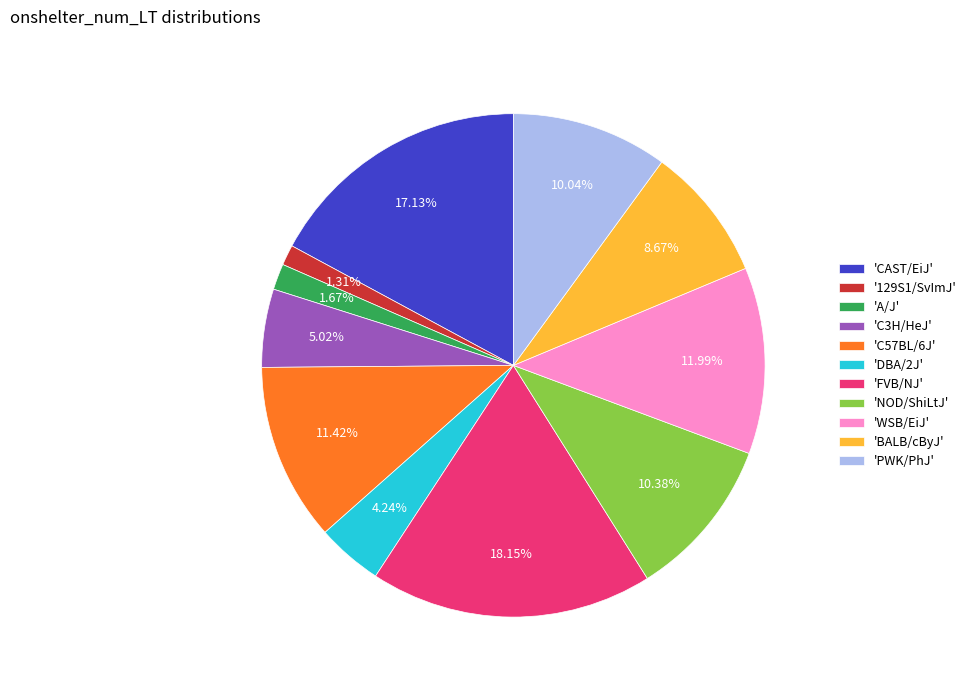

What is the ratio of the value at 'NOD/ShiLtJ' to the value at 'FVB/NJ'?

0.6